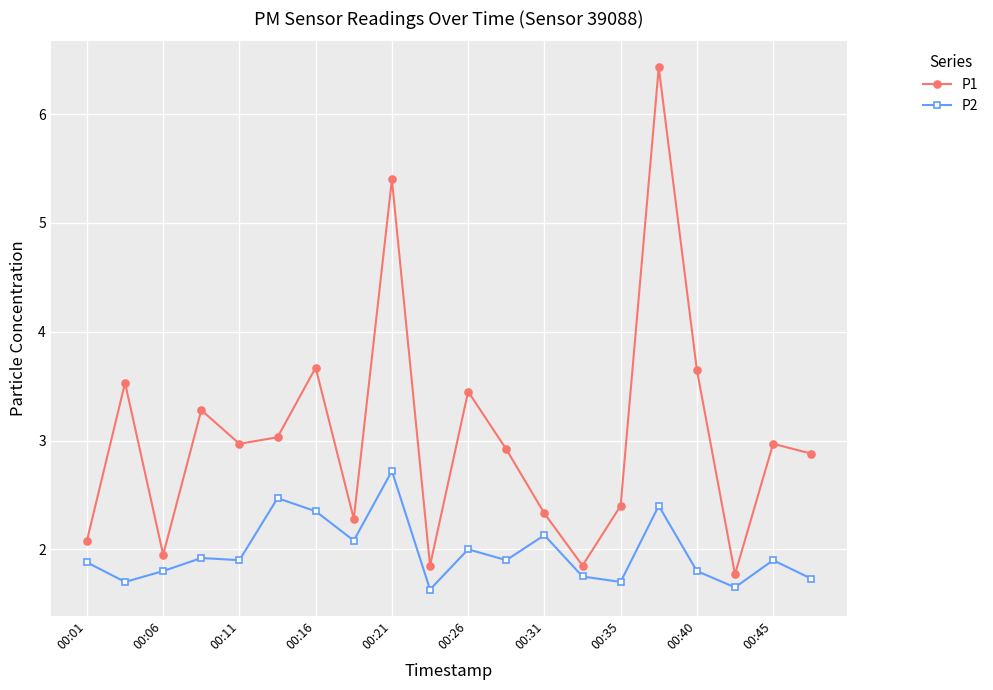

Which series has the largest total across all categories?

P1